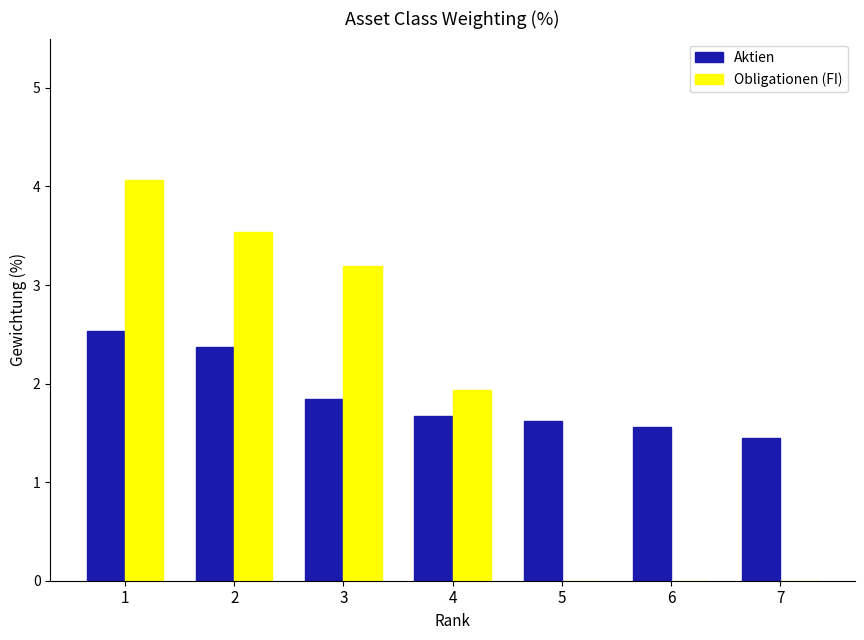

How many Aktien values are between 1 and 2?

5